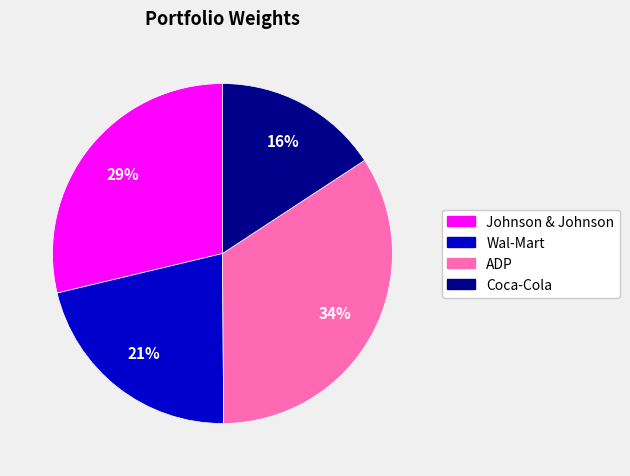

Rank the categories by value from highest to lowest.

ADP, Johnson & Johnson, Wal-Mart, Coca-Cola